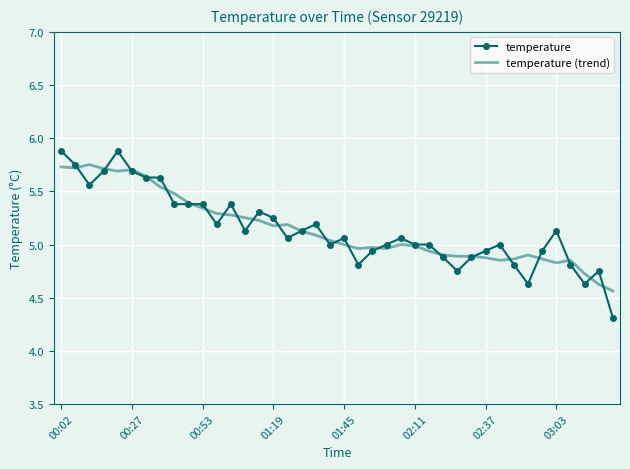

What is the lowest value of the temperature series?

4.3